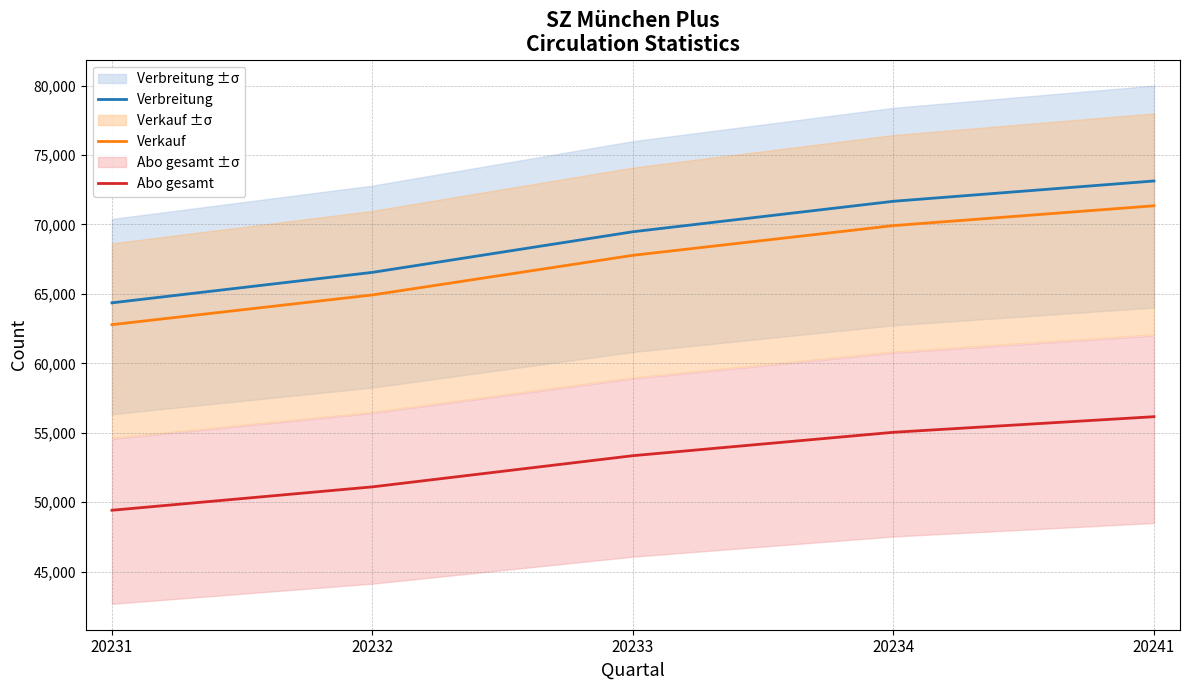

At how many categories does at least one series exceed 51172?

5